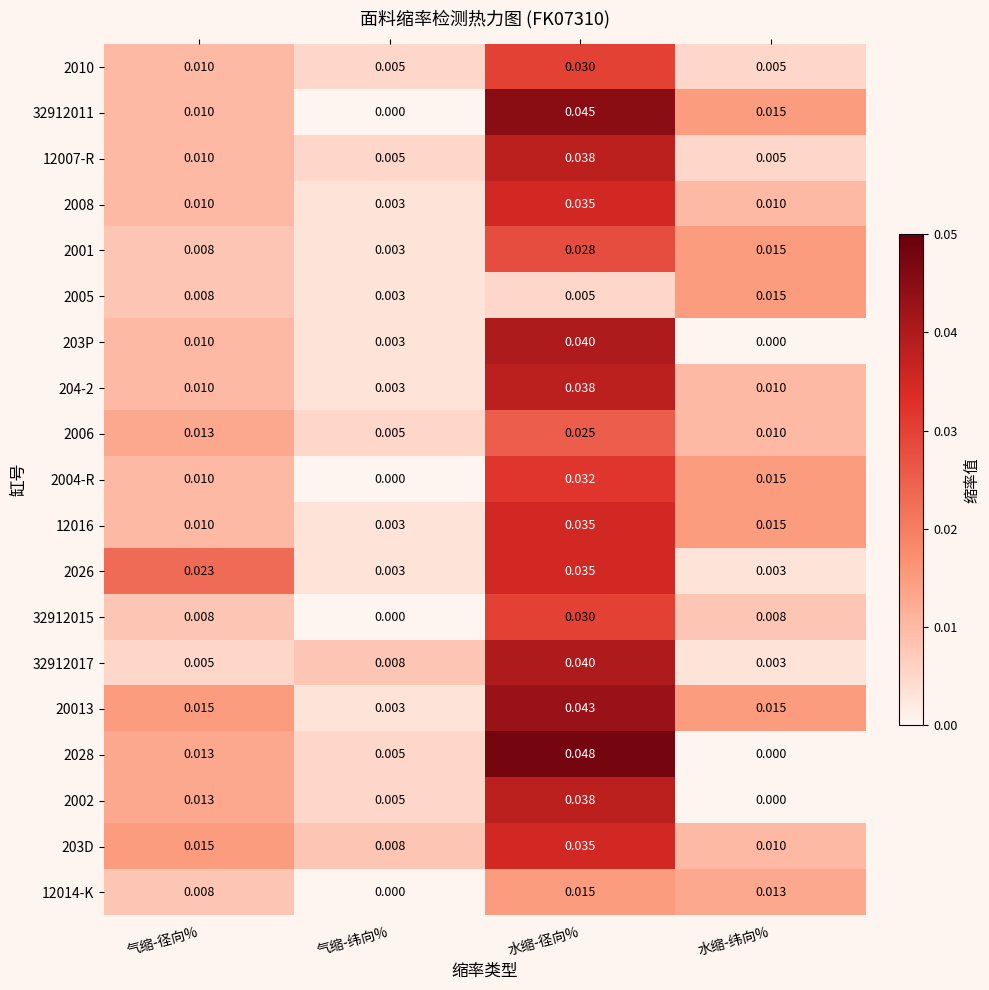

Rank the categories by 203P value from lowest to highest.

水缩-纬向%, 气缩-纬向%, 气缩-径向%, 水缩-径向%